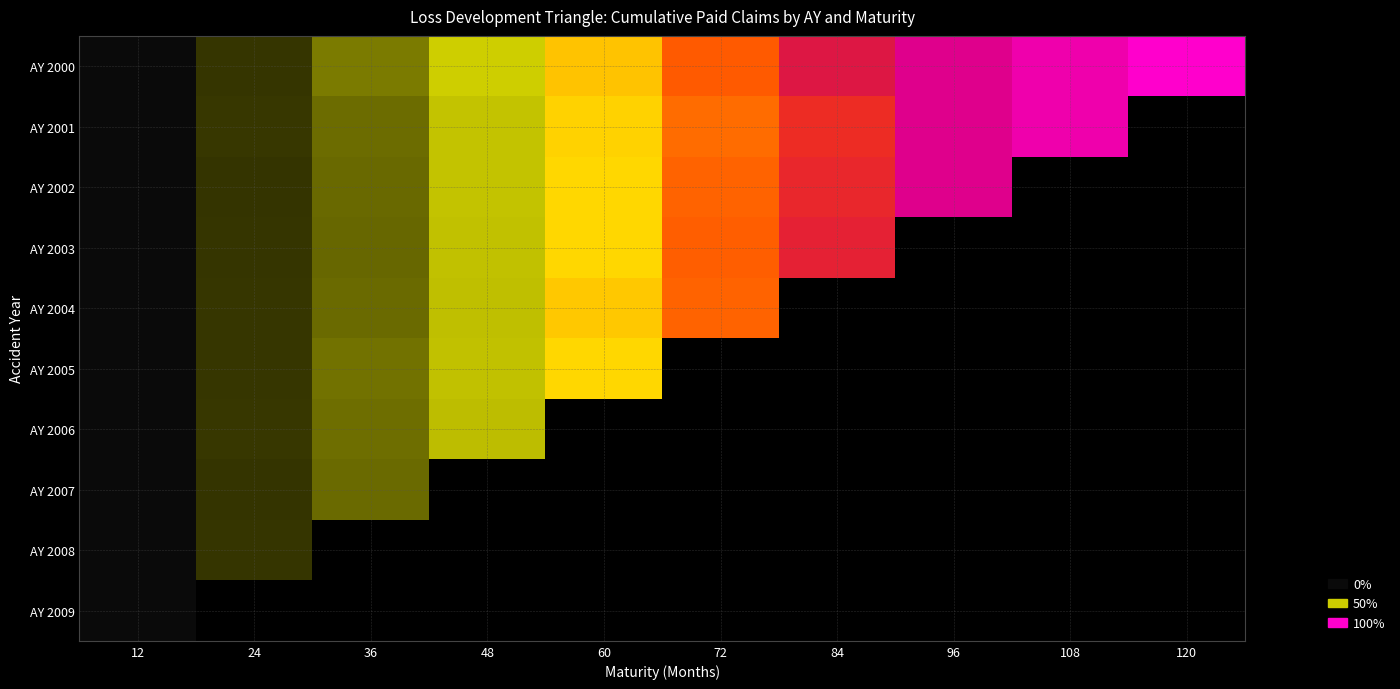

The value of AY 2003 at 24 is 0.1. True or false?

False